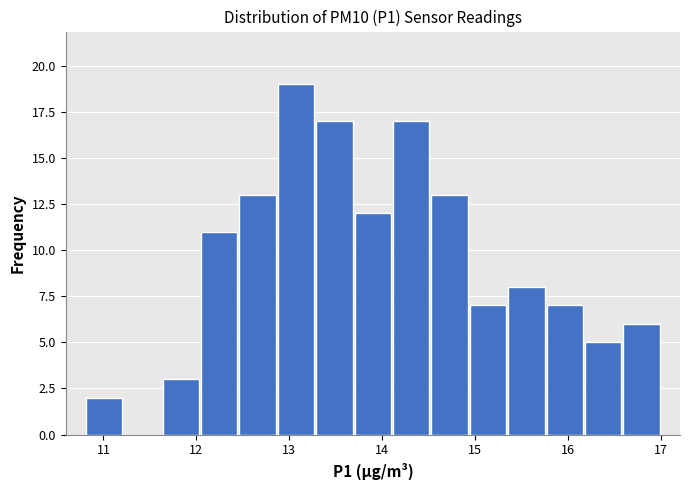

Reading left to right, list every bar in this chart as the range it spans on the x-axis followed by its height. Neither the bar edges nor the heights are printed on the chart, so give them approximately, as read against the axes.

10.8 to 11.2: 2
11.2 to 11.6: 0
11.6 to 12.0: 3
12.0 to 12.5: 11
12.5 to 12.9: 13
12.9 to 13.3: 19
13.3 to 13.7: 17
13.7 to 14.1: 12
14.1 to 14.5: 17
14.5 to 14.9: 13
14.9 to 15.3: 7
15.3 to 15.8: 8
15.8 to 16.2: 7
16.2 to 16.6: 5
16.6 to 17.0: 6